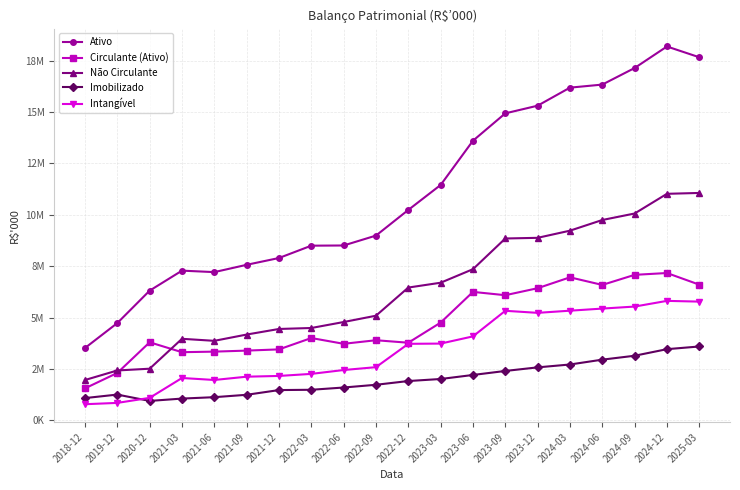

Reading left to right, transcribe all the data shown in this chart.

Ativo: 3520739	4734424	6312105	7285512	7213799	7569507	7900277	8500550	8509983	8991576	10239872	11454976	13607887	14940391	15313148	16191176	16340319	17147047	18194262	17669991
Circulante (Ativo): 1557625	2306628	3798883	3316966	3344077	3394043	3453302	4006130	3725156	3898858	3777271	4757327	6251236	6090363	6430618	6960183	6590255	7080993	7169626	6603171
Não Circulante: 1963114	2427796	2513222	3968546	3869722	4175464	4446975	4494420	4784827	5092718	6462601	6697649	7356651	8850028	8882530	9230993	9750064	10066054	11024636	11066820
Imobilizado: 1083679	1253969	945210	1059230	1127408	1243544	1473350	1487847	1597727	1730708	1912974	2012369	2208414	2403570	2578425	2717785	2953927	3143868	3463963	3594729
Intangível: 784820	849306	1094330	2060961	1964293	2124565	2161110	2261029	2448867	2588089	3724045	3735697	4086103	5331204	5231438	5336730	5438914	5537097	5814305	5778458